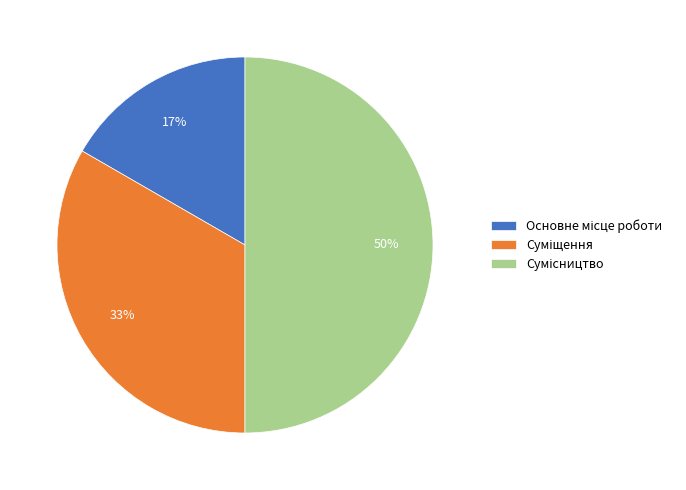

To the nearest percent, what is the difference between the largest and smallest slice percentages?

33%